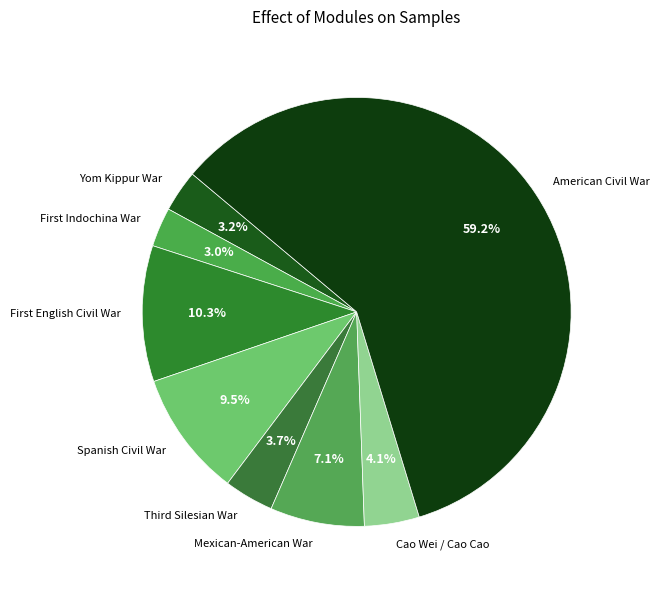

To the nearest percent, what percentage of the pie is American Civil War?

59%